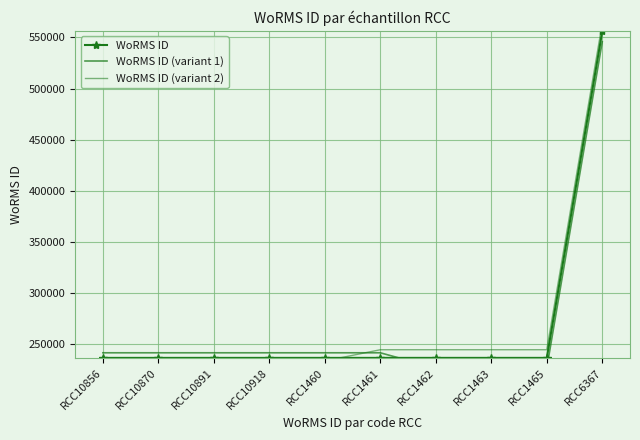

What is the sum of all WoRMS ID (variant 1) values?

2669714